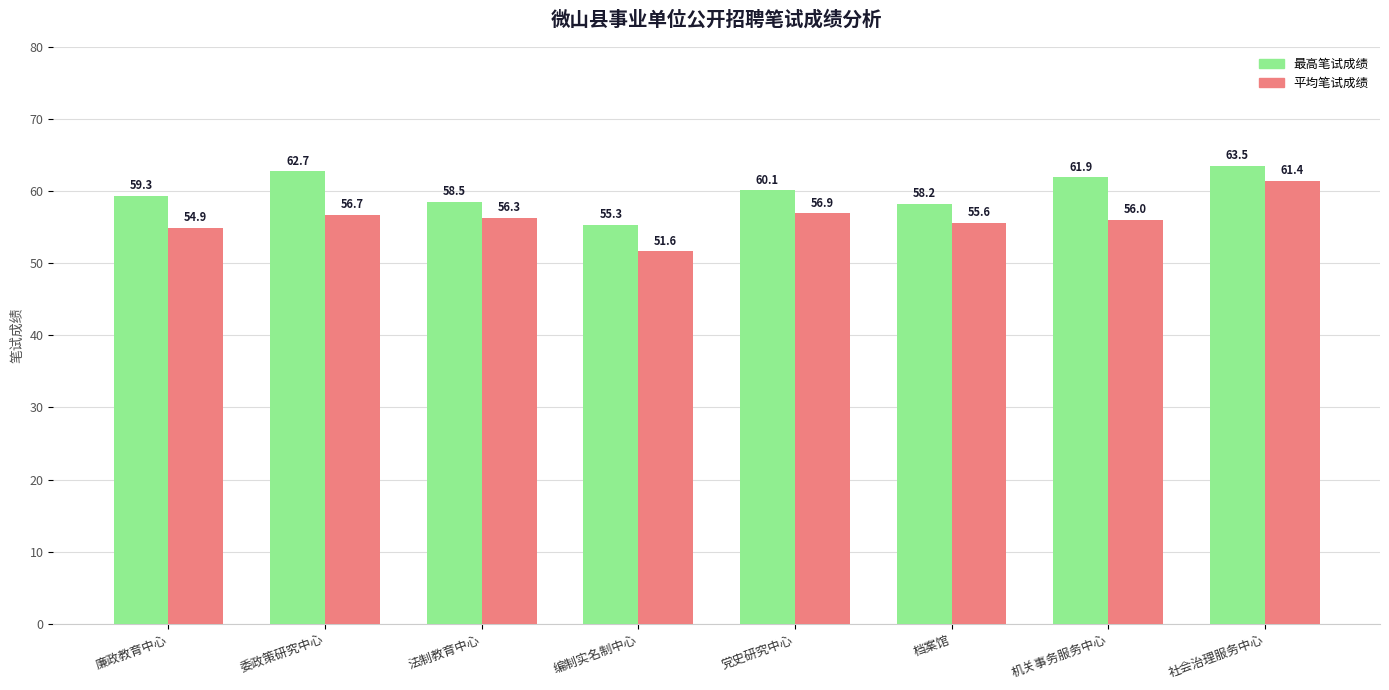

Which label corresponds to the largest value in the chart?

社会治理服务中心